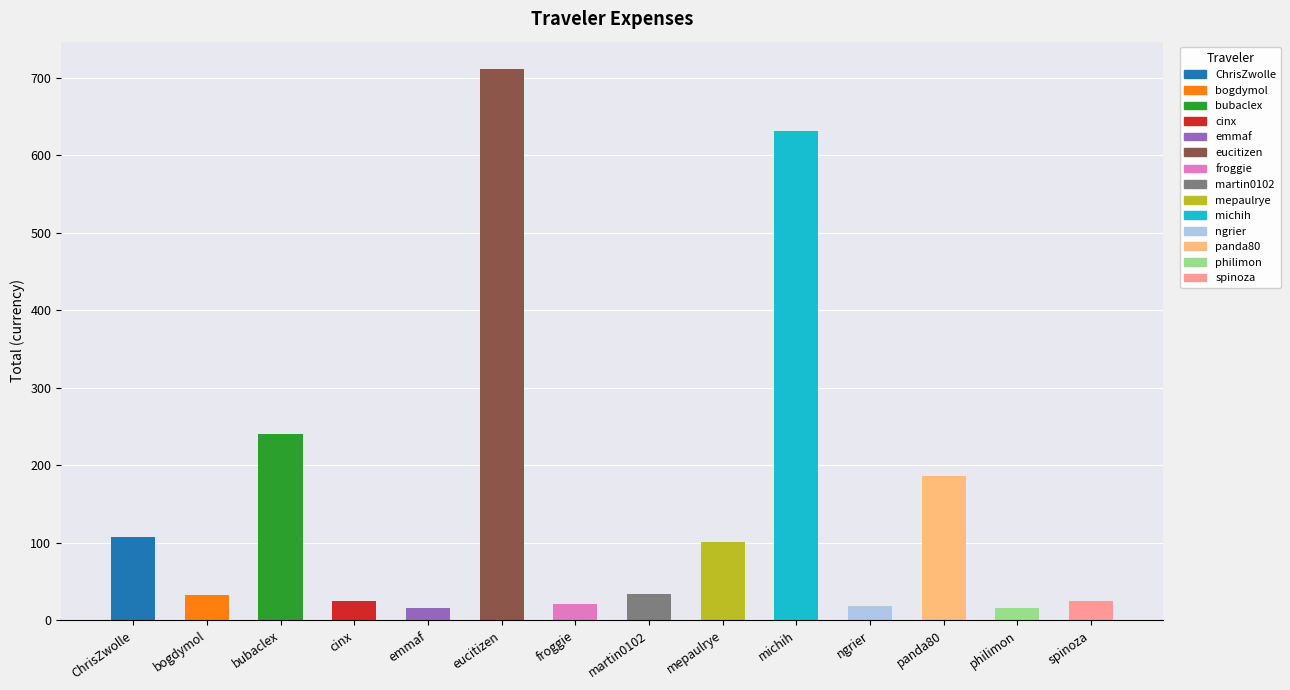

What is the label of the 8th bar from the right?

froggie